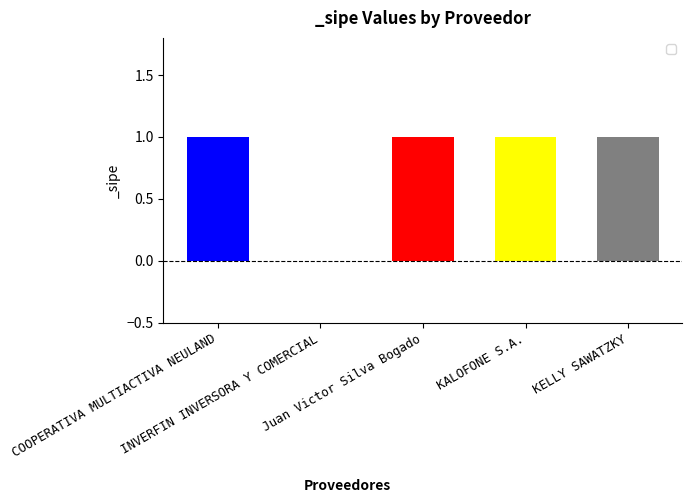

What is the ratio of the value at Juan Victor Silva Bogado to the value at KELLY SAWATZKY?

1.0